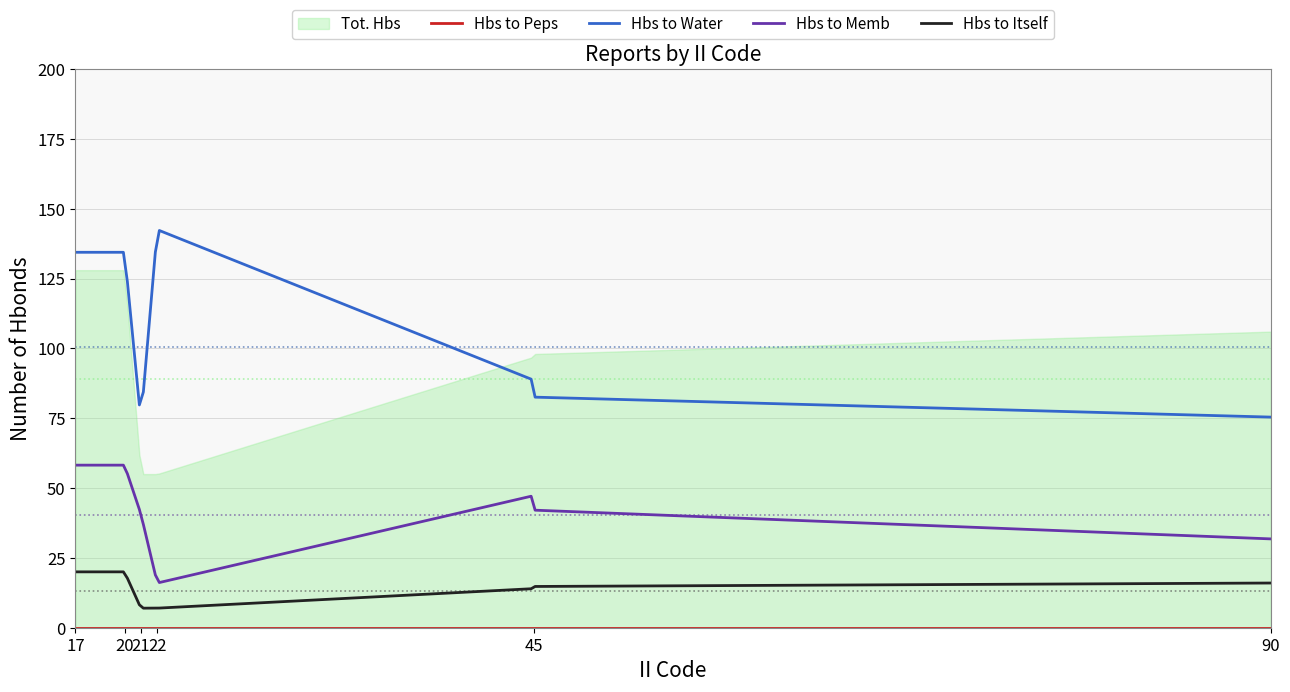

True or false: Hbs to Itself and Tot. Hbs cross at least once.

False